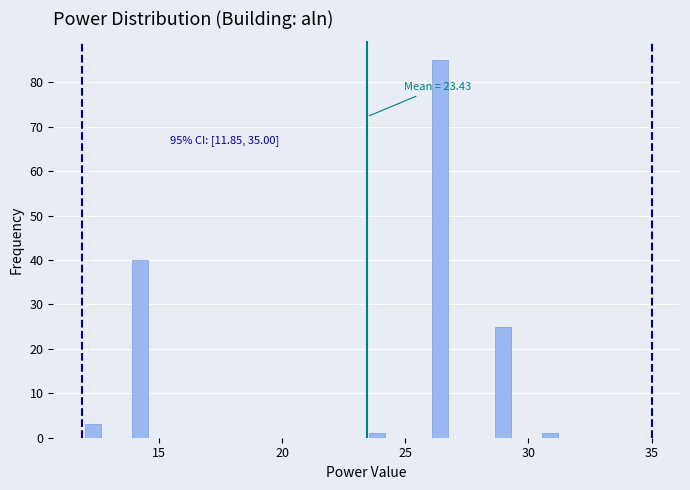

Read against the x-axis, roughly where is the centre of the tallest bar?

26.5